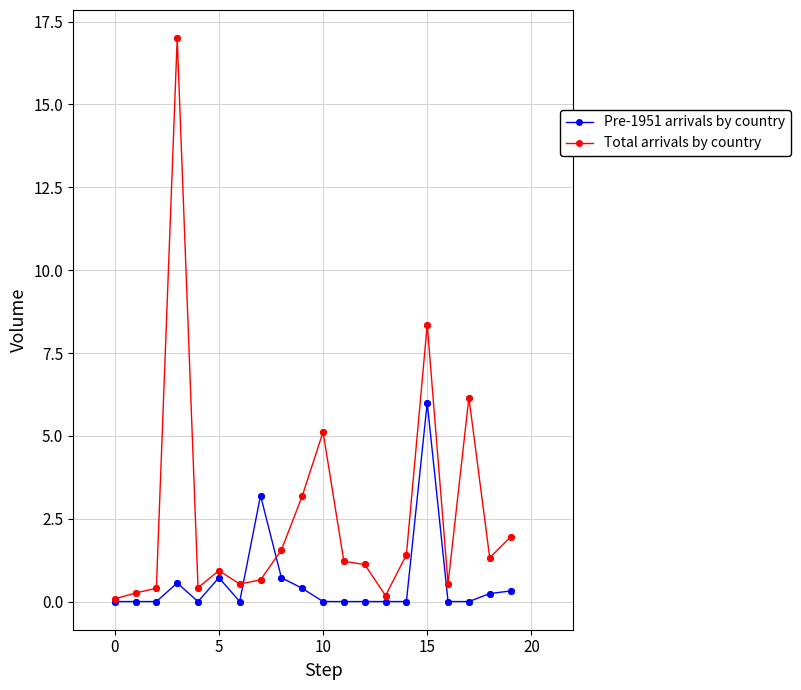

Which series has the widest spread of values?

Total arrivals by country